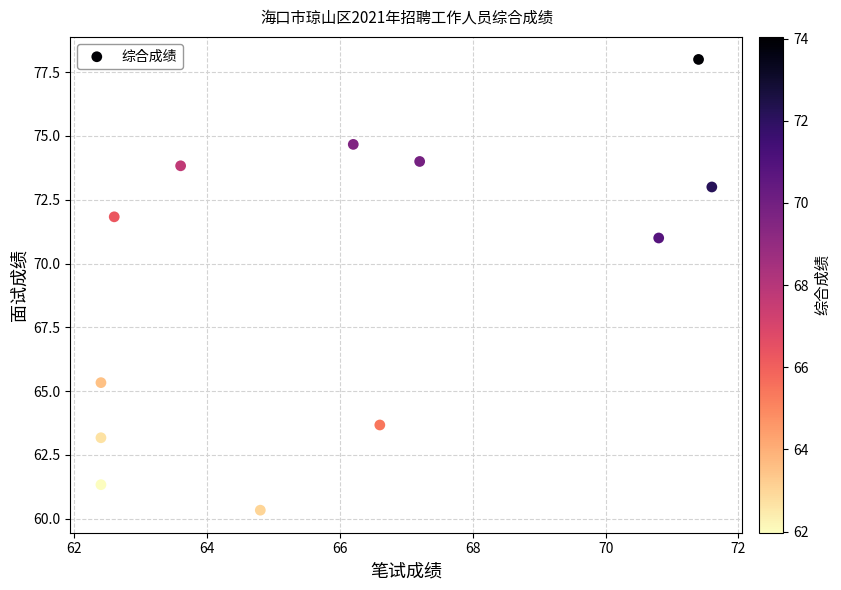

What Y value in the scatter plot is closest to 69?

71.0